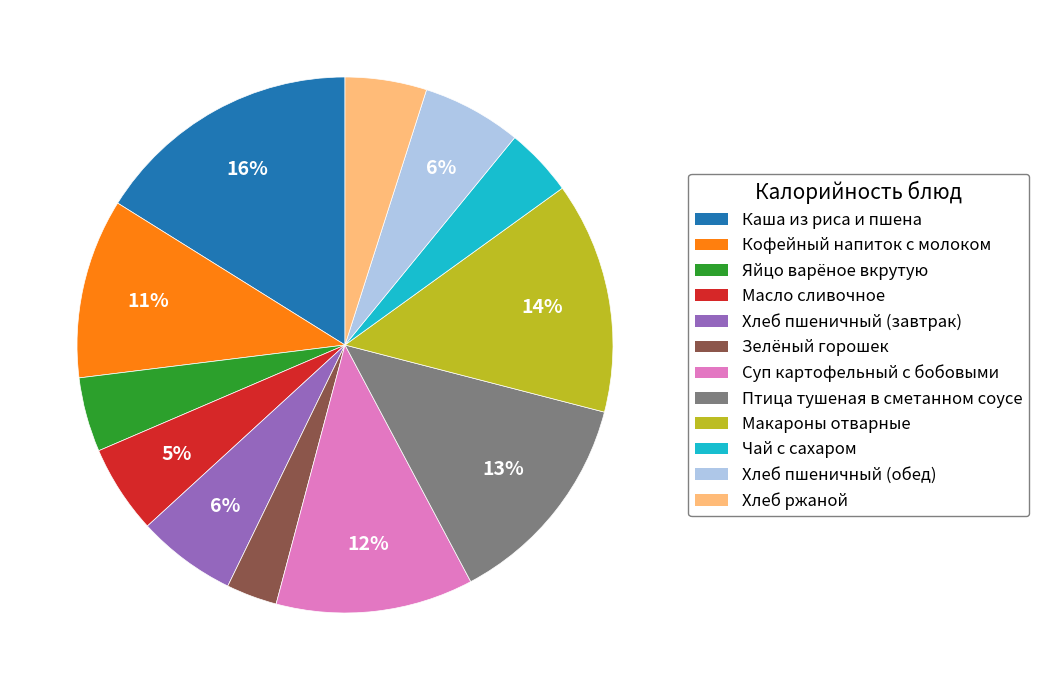

Combined, do Кофейный напиток с молоком and Суп картофельный с бобовыми account for over 50%?

No